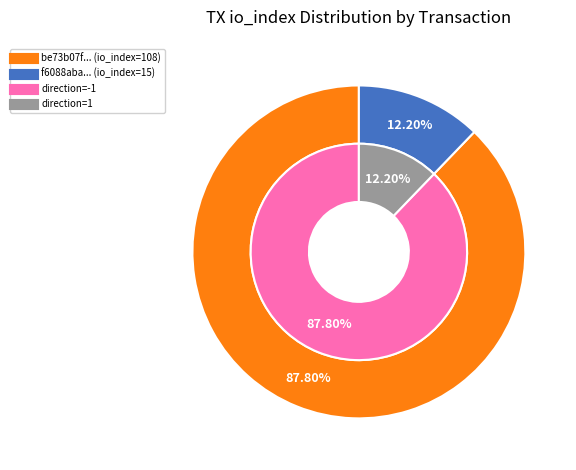

Is it true that 1 is 4% of the pie?

False